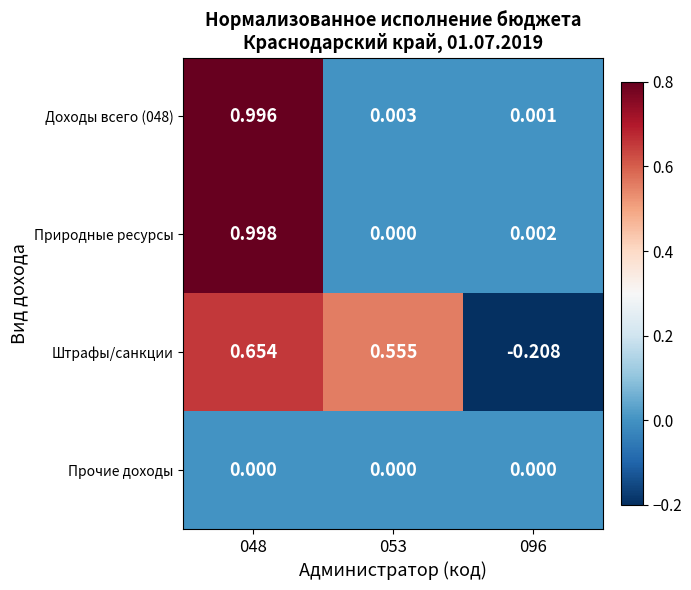

How many data points does each series have?

3